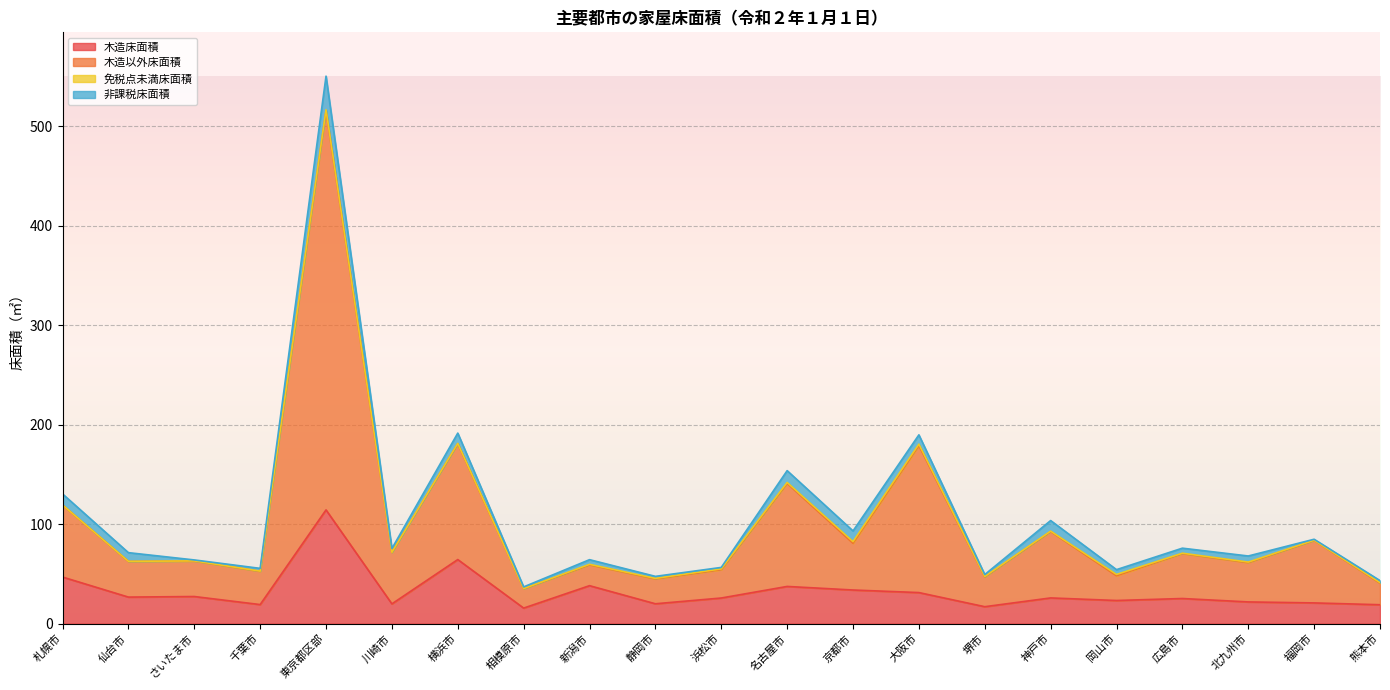

At which category is the sum across all series the highest?

東京都区部